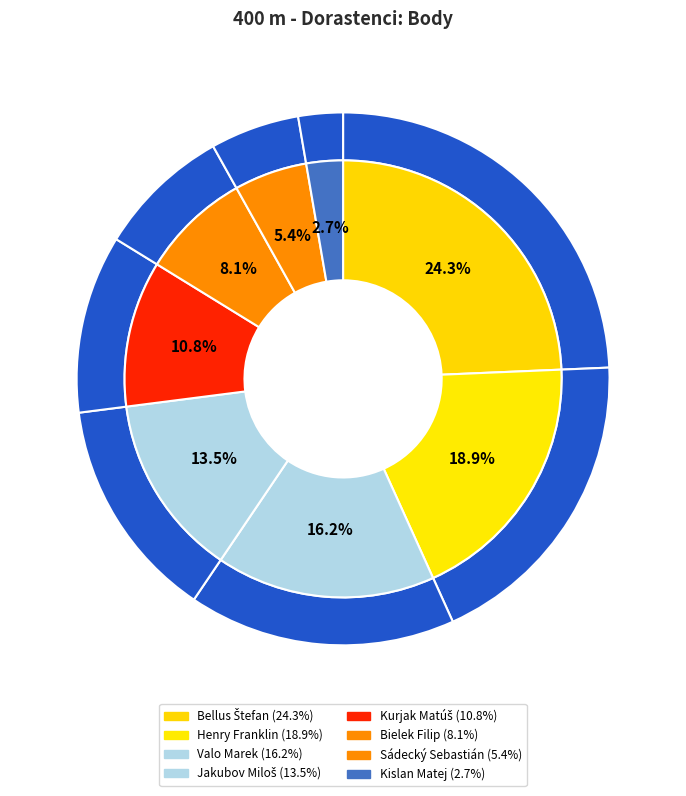

Does any single category account for the majority?

No